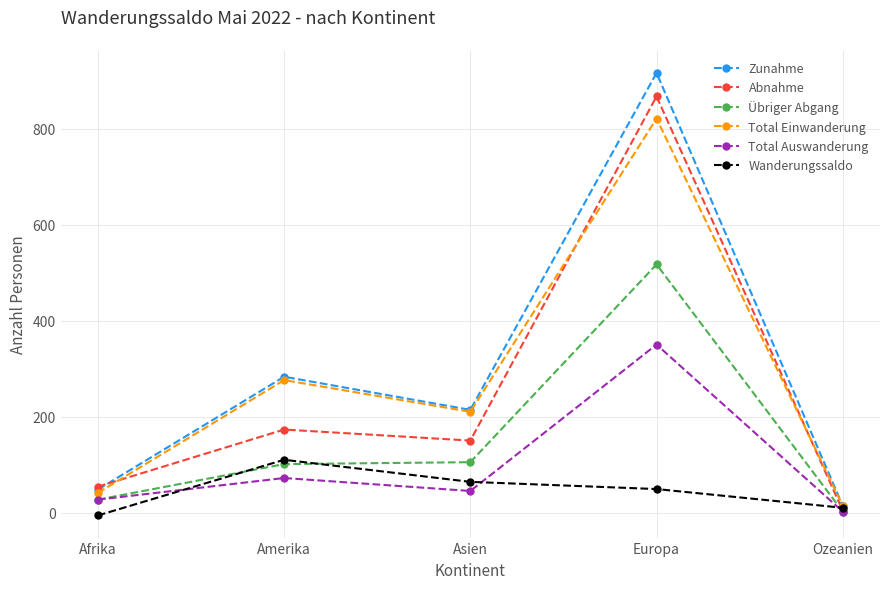

What is the label of the 1st point from the right?

Ozeanien